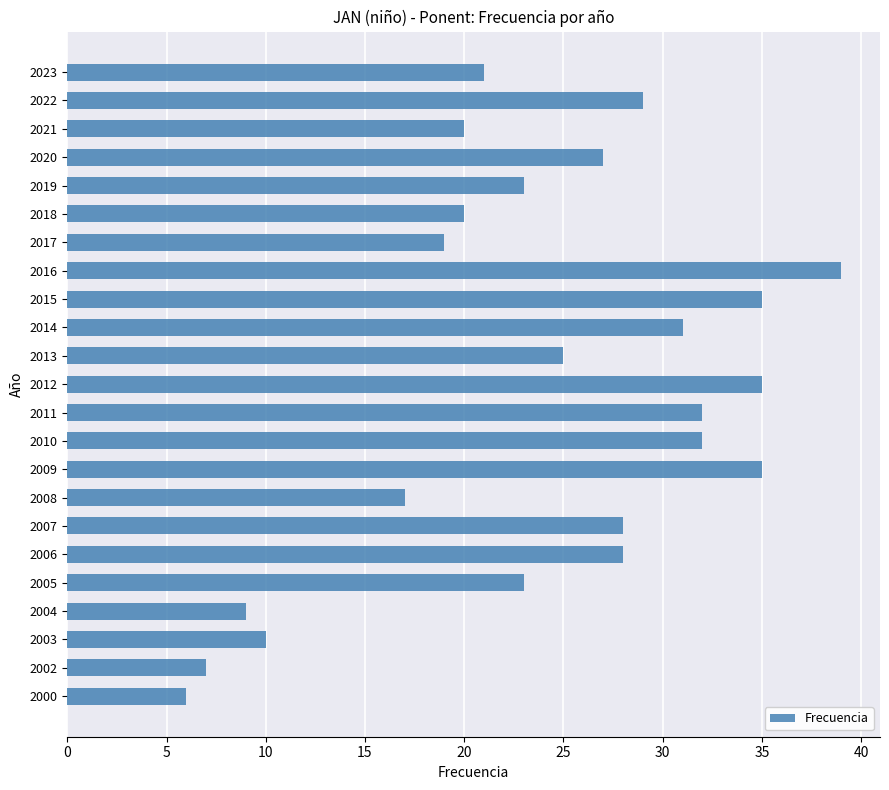

What is the difference between the maximum and second lowest values?

32